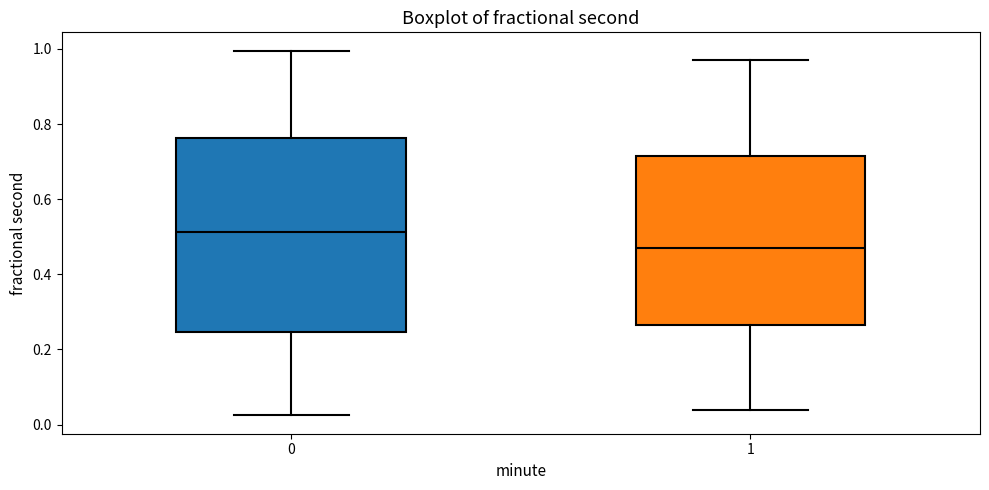

Where does the upper whisker of the box at x = 1 end on the y-axis? The values are not printed on the chart, so give them approximately, as read against the axis.

0.98